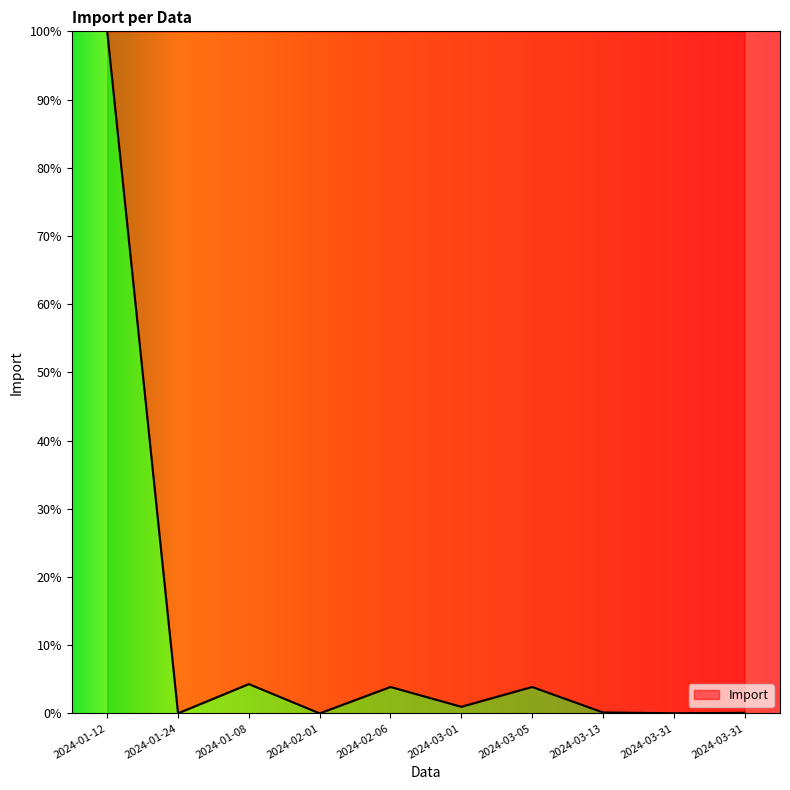

List the labels in order of value, smallest first.

2024-02-01, 2024-01-24, 2024-03-31, 2024-03-31, 2024-03-13, 2024-03-01, 2024-02-06, 2024-03-05, 2024-01-08, 2024-01-12